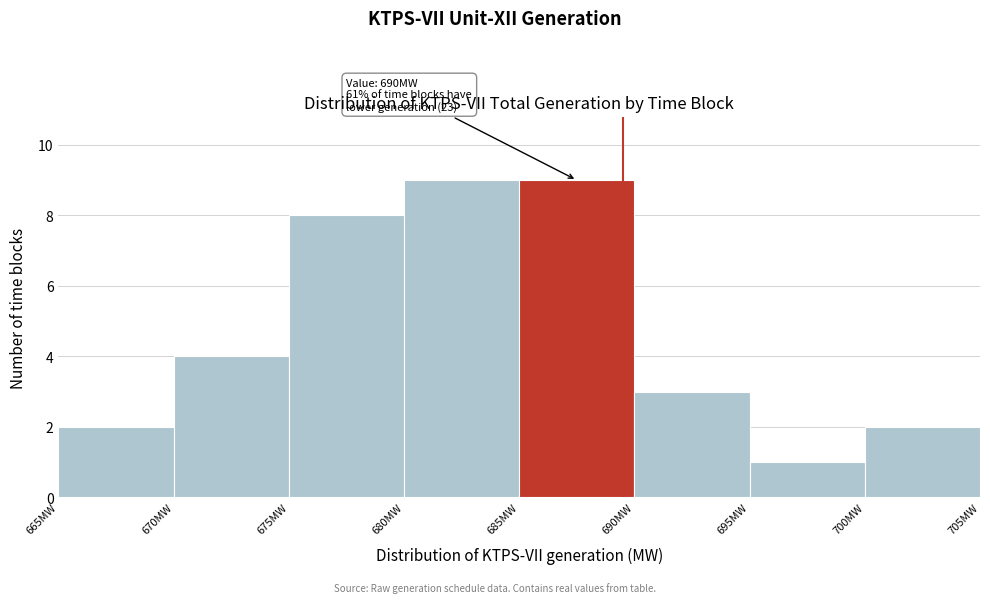

Reading right to left, what are all the values shown in this chart?

700MW=2	695MW=1	690MW=3	685MW=9	680MW=9	675MW=8	670MW=4	665MW=2